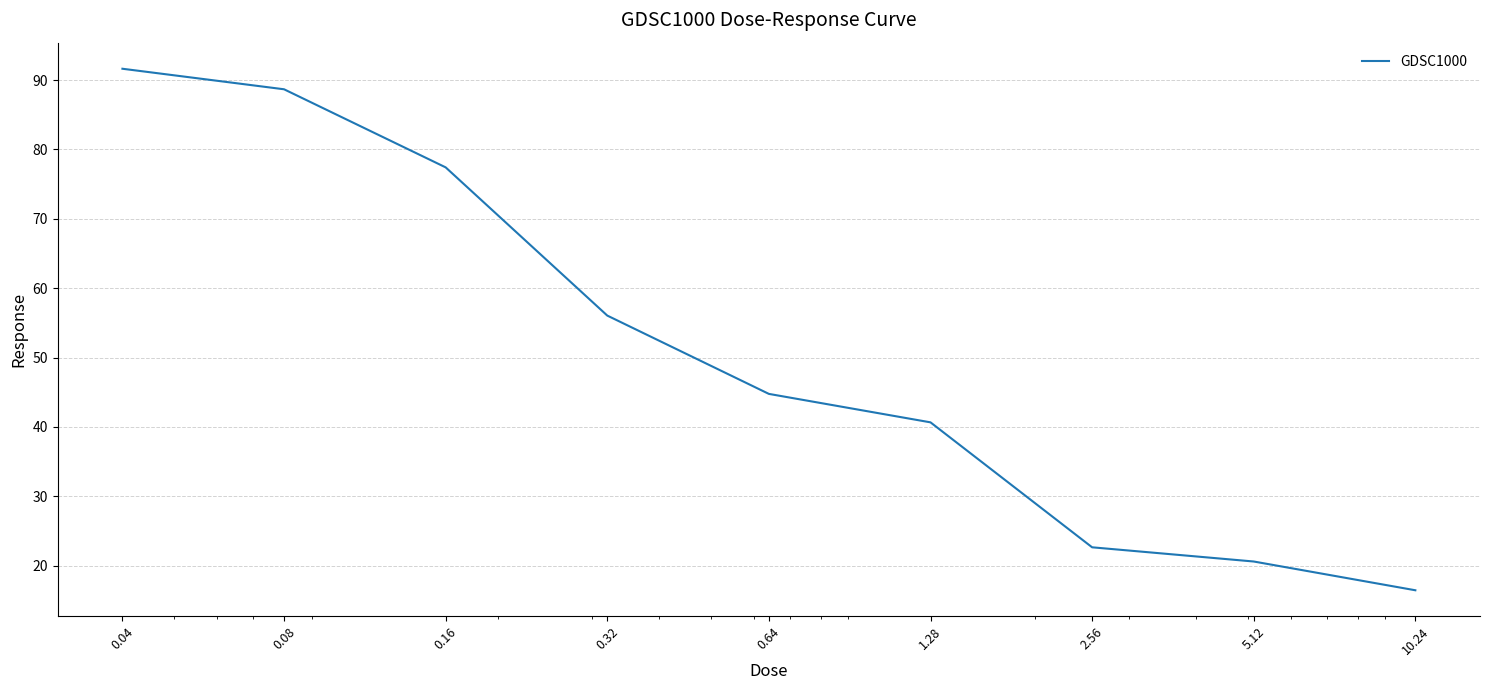

What is the smallest value displayed?

16.4